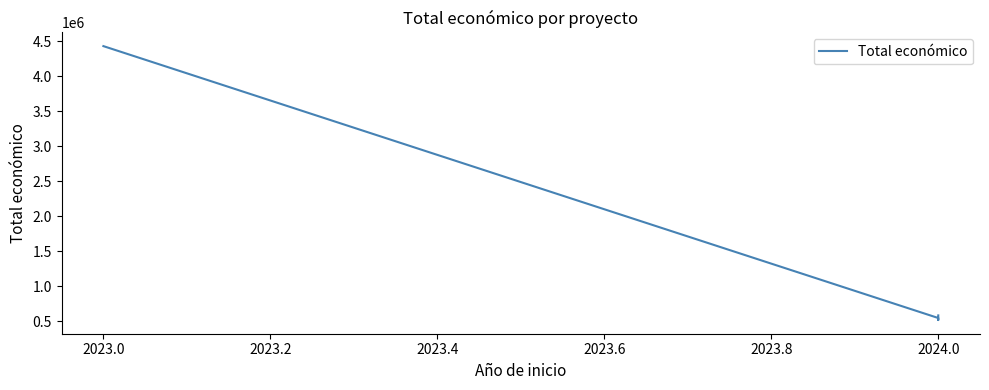

What value does the data have at 2023.0?

4431810